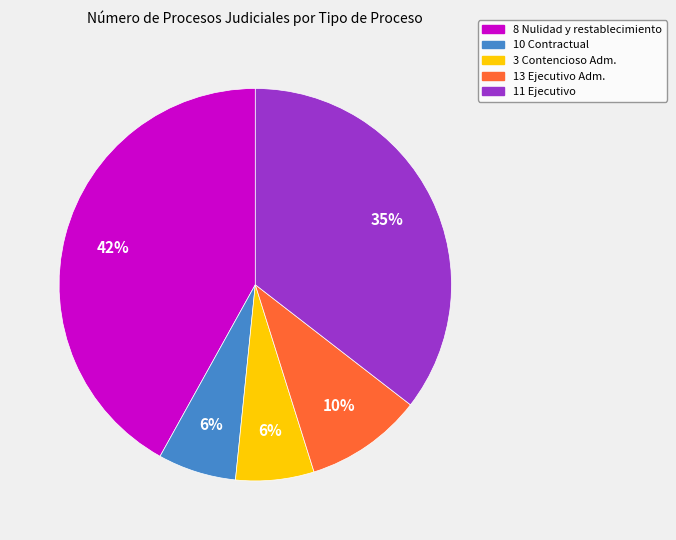

To the nearest percent, what is the average slice percentage?

20%